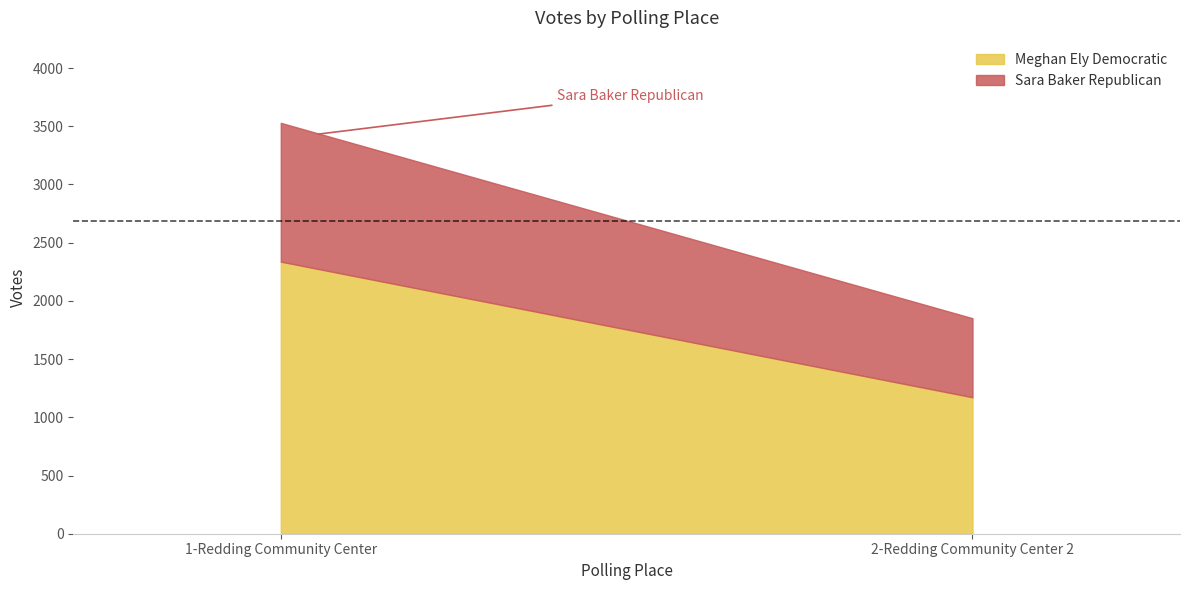

Is it true that Meghan Ely Democratic equals 3342 at 1-Redding Community Center?

False